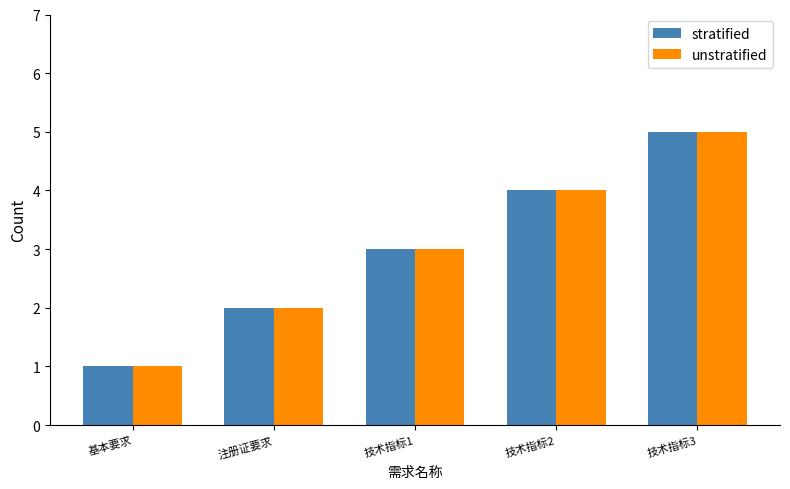

How many bars are there in total?

10